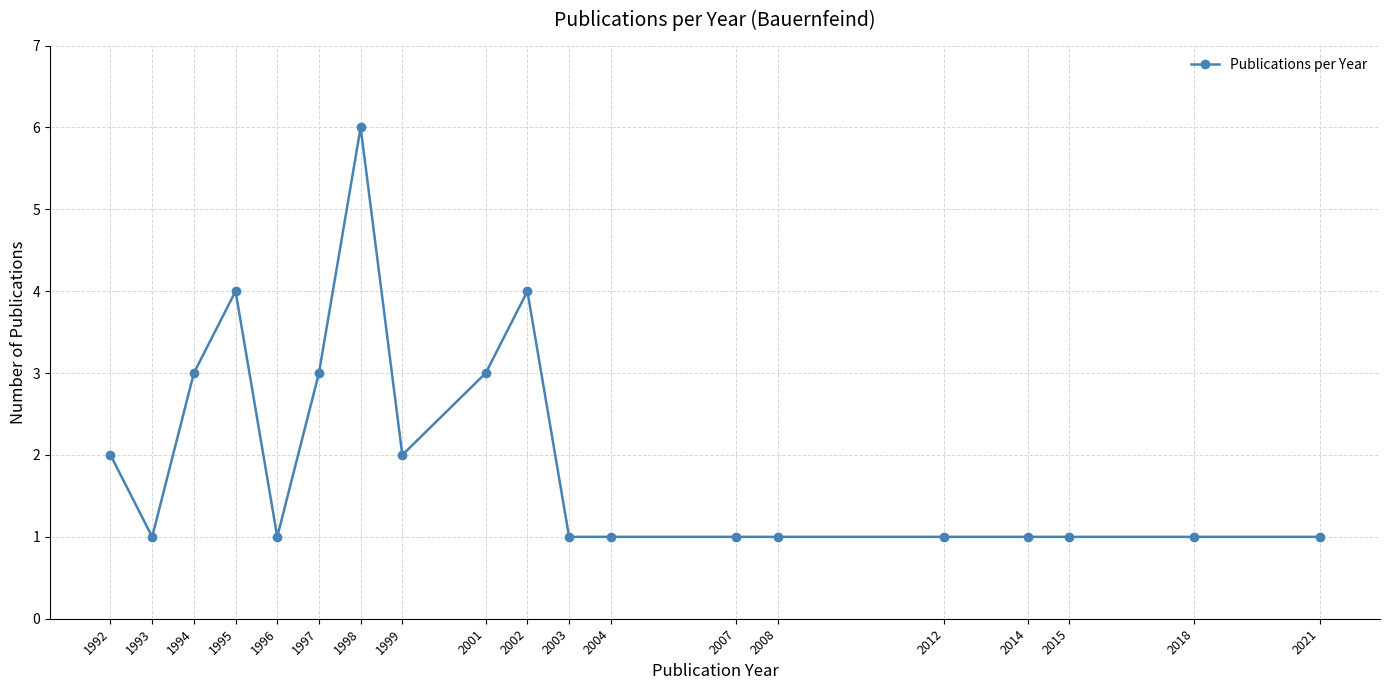

Where is the first local maximum?

1995